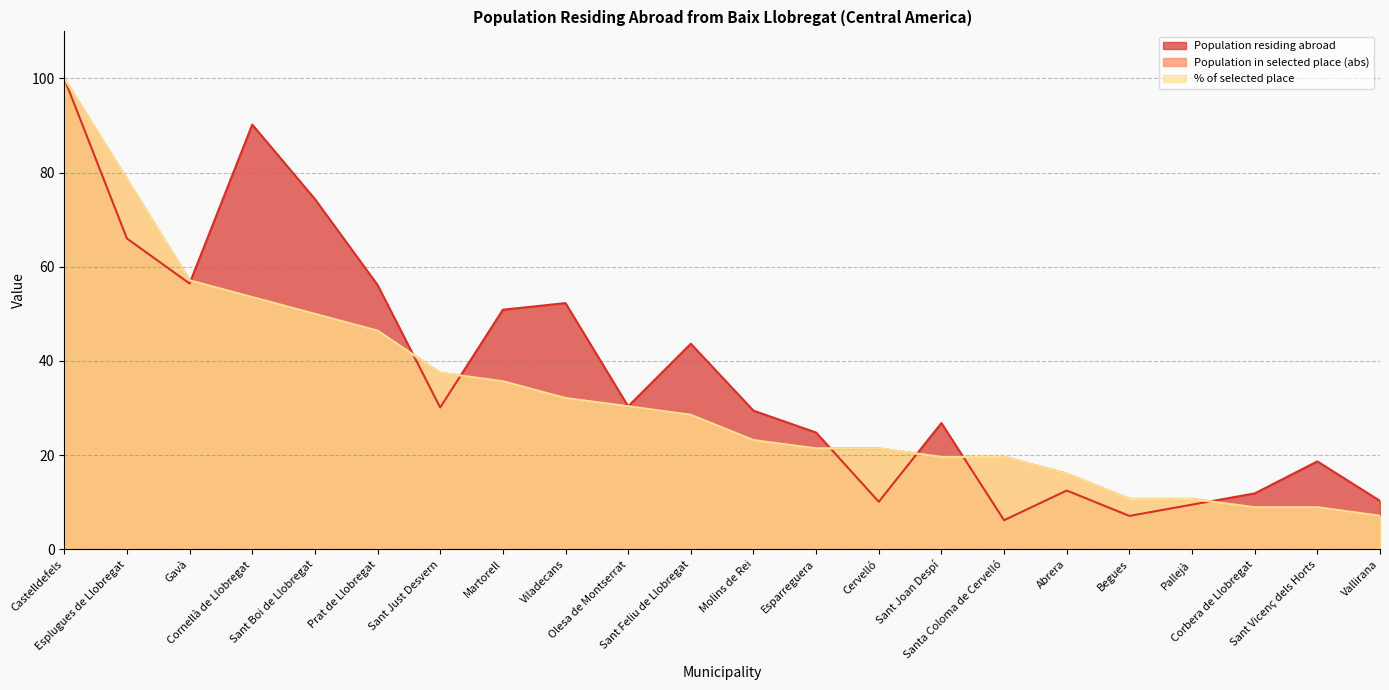

What is the maximum value shown in the chart?

100.0